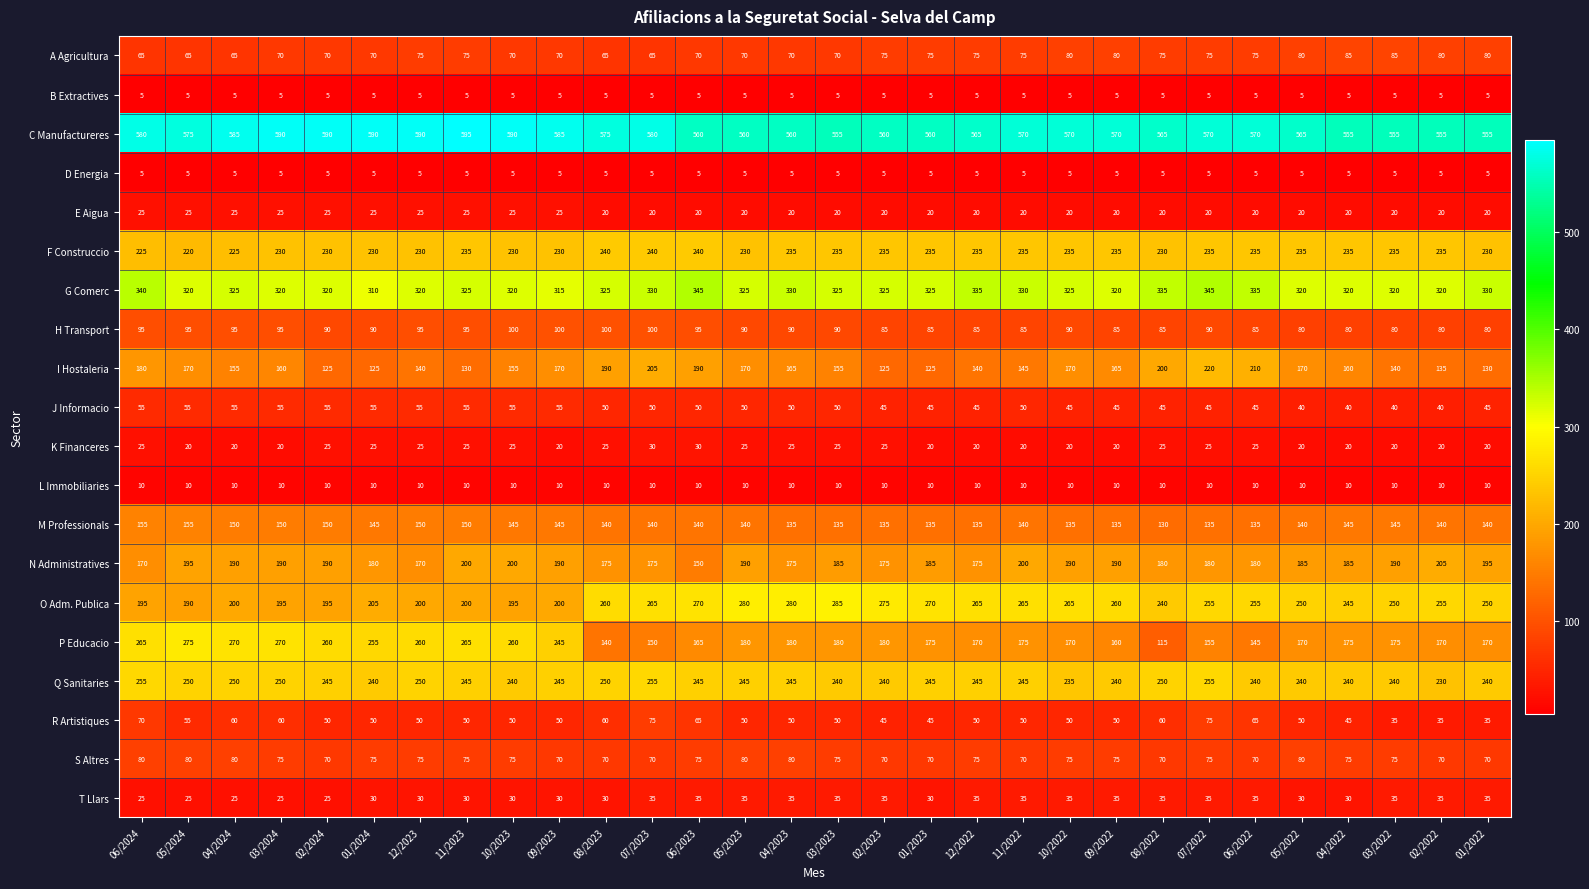

How many values in the J Informacio series are below 50?

13